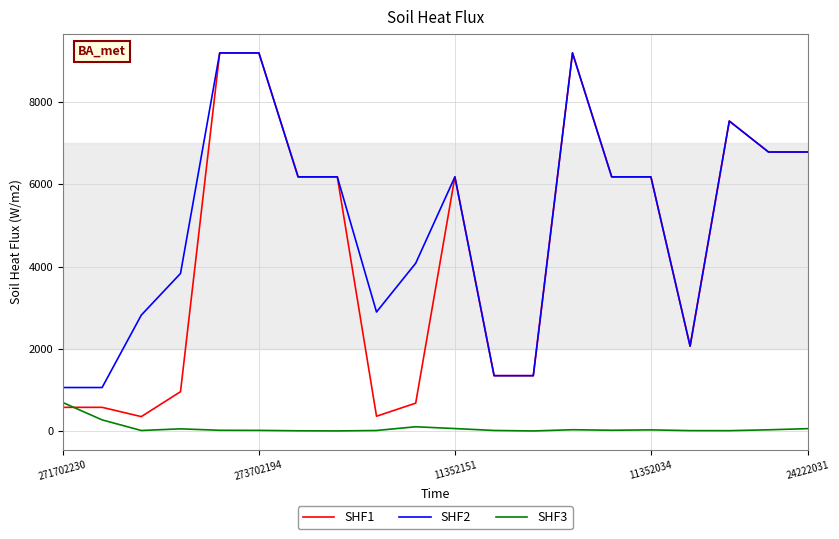

What is the sum of all SHF2 values?

100131.2